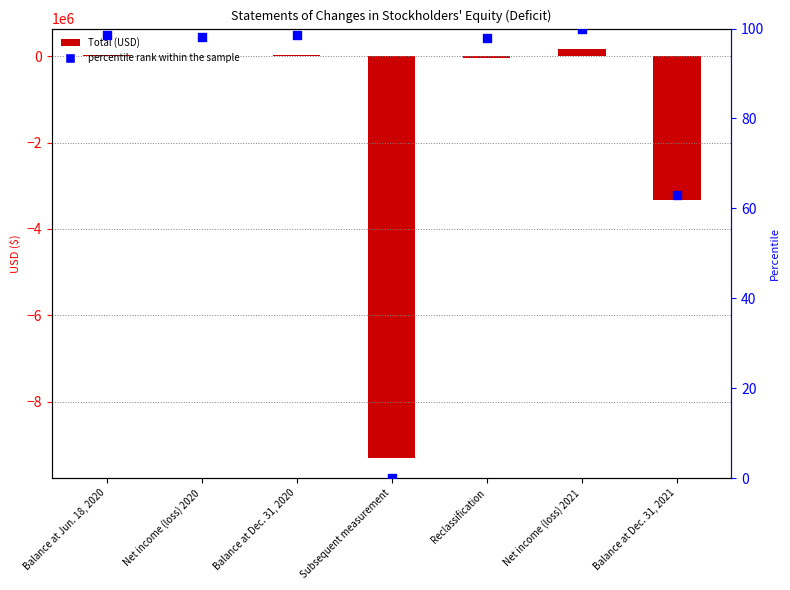

Which series has the largest Y range (max minus min)?

Total